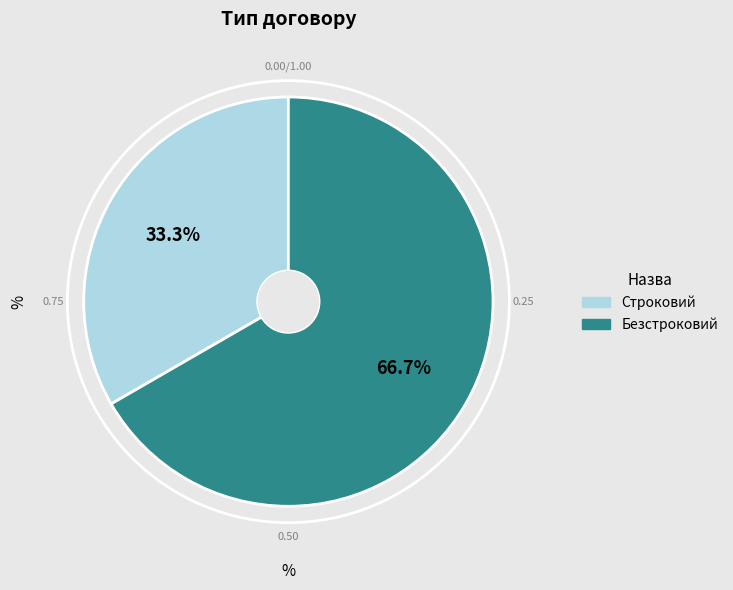

What percentage is NOT represented by Строковий?

66.7%